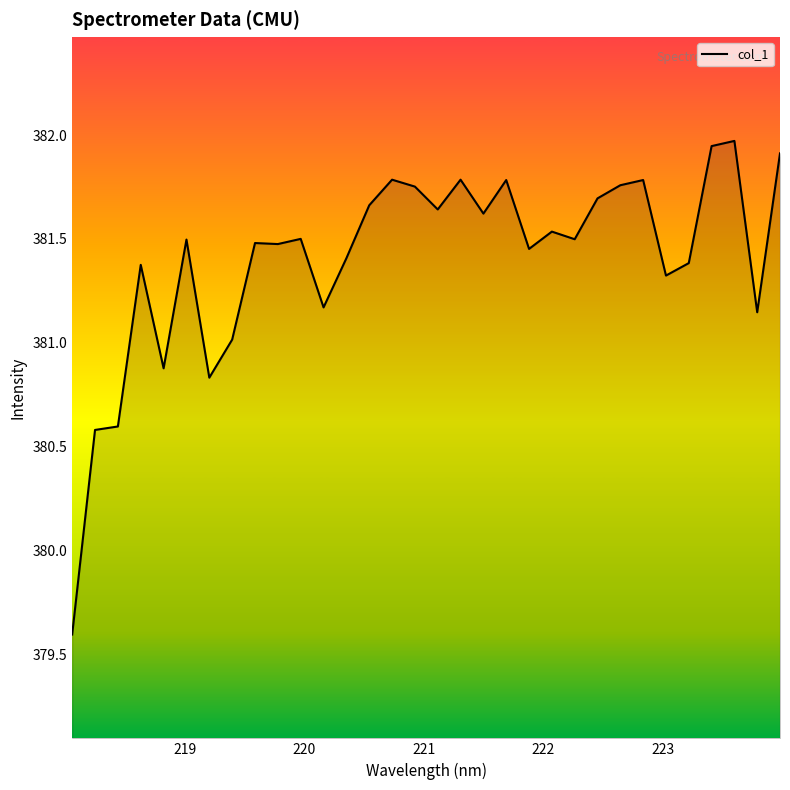

What is the difference between the maximum and minimum values?

2.4